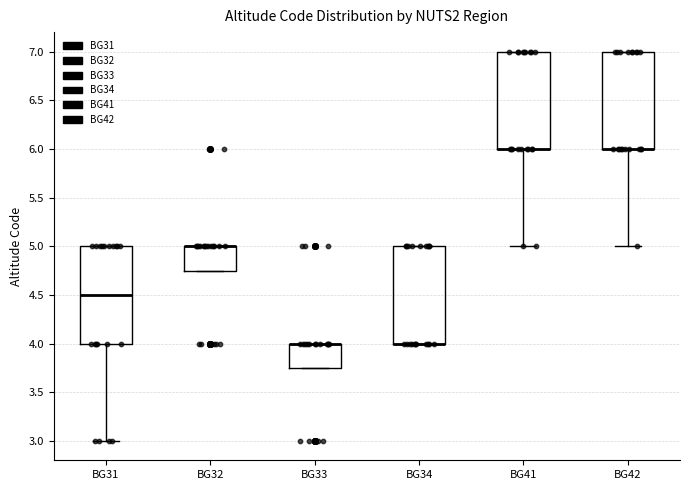

Reading left to right, transcribe this box plot: for each box, give where its median line is, the range the box spans, and where its two whiskers end, as read against the y-axis. The values are not printed on the chart, so give them approximately, as read against the axis.

BG31: median 4.50, box 4.00 to 5.00, whiskers 3.00 to 5.00
BG32: median 5.00 (drawn on the box's upper edge), box 4.75 to 5.00, whiskers 4.75 to 5.00
BG33: median 4.00 (drawn on the box's upper edge), box 3.75 to 4.00, whiskers 3.75 to 4.00
BG34: median 4.00 (drawn on the box's lower edge), box 4.00 to 5.00, whiskers 4.00 to 5.00
BG41: median 6.00 (drawn on the box's lower edge), box 6.00 to 7.00, whiskers 5.00 to 7.00
BG42: median 6.00 (drawn on the box's lower edge), box 6.00 to 7.00, whiskers 5.00 to 7.00